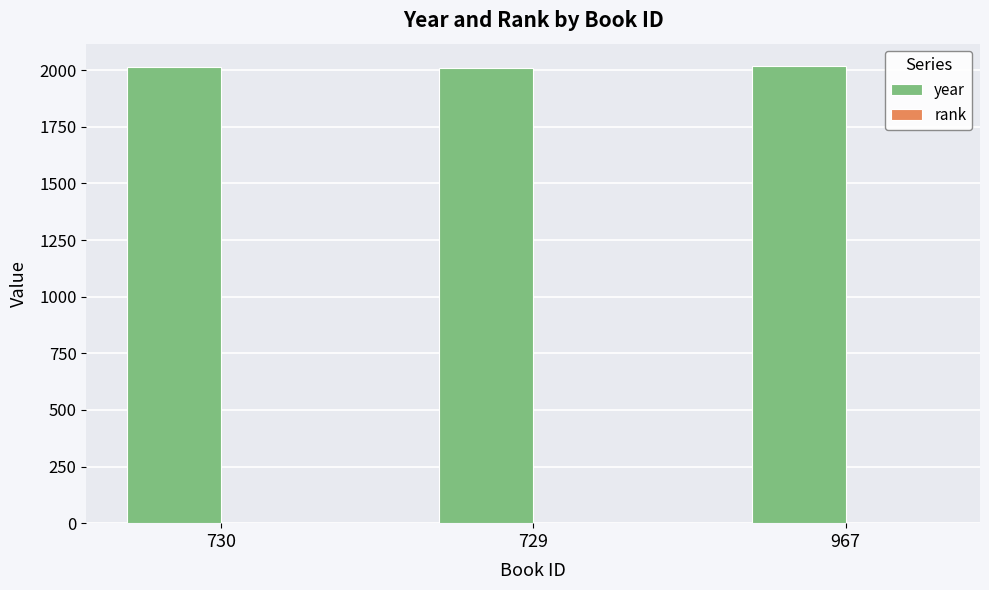

Is it true that year equals 2936 at 729?

False